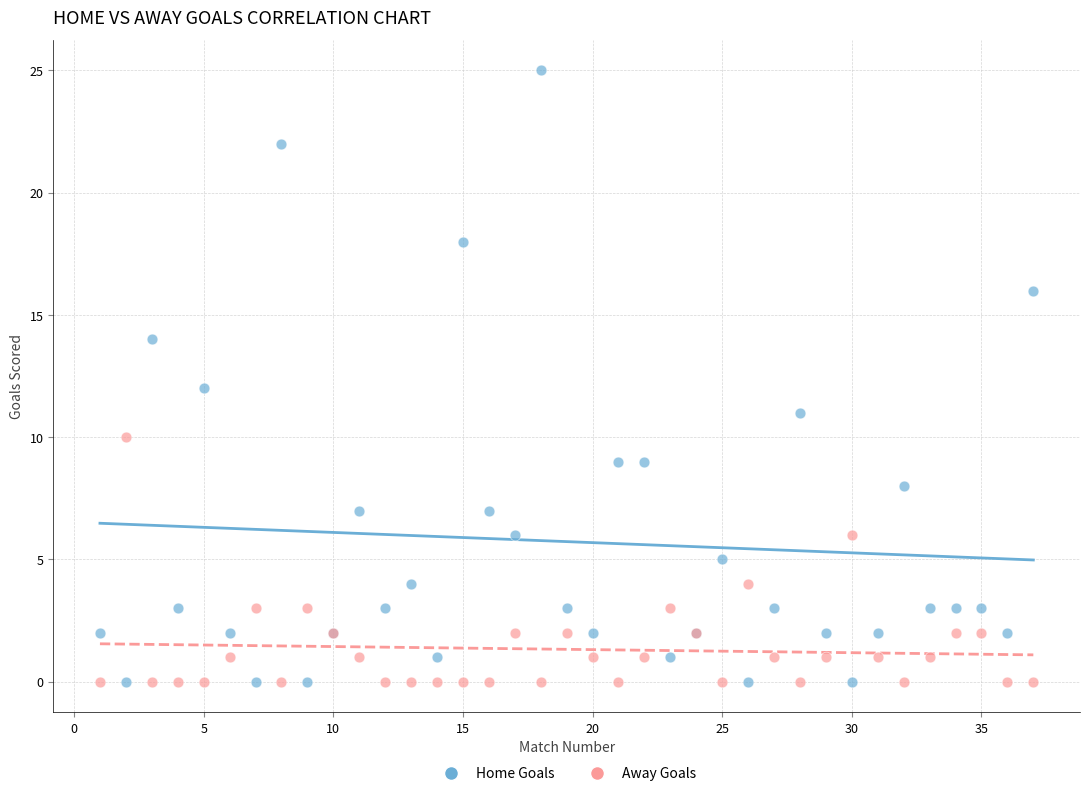

Which series has the widest spread of Y values?

Home Goals